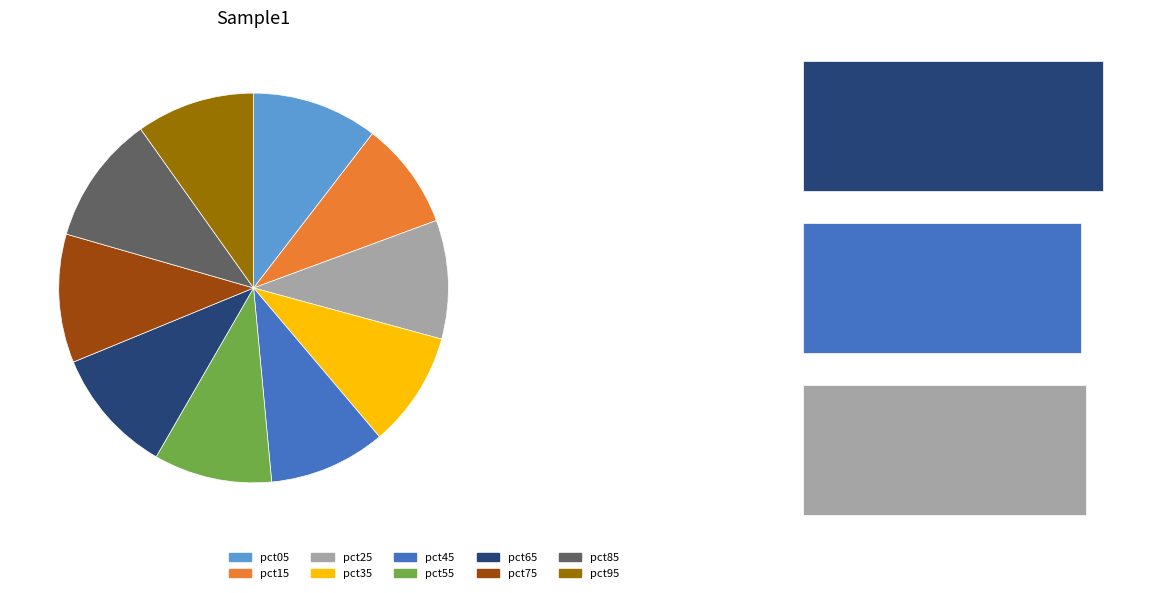

Rank the categories by value from lowest to highest.

pct15, pct35, pct45, pct55, pct95, pct25, pct05, pct65, pct75, pct85